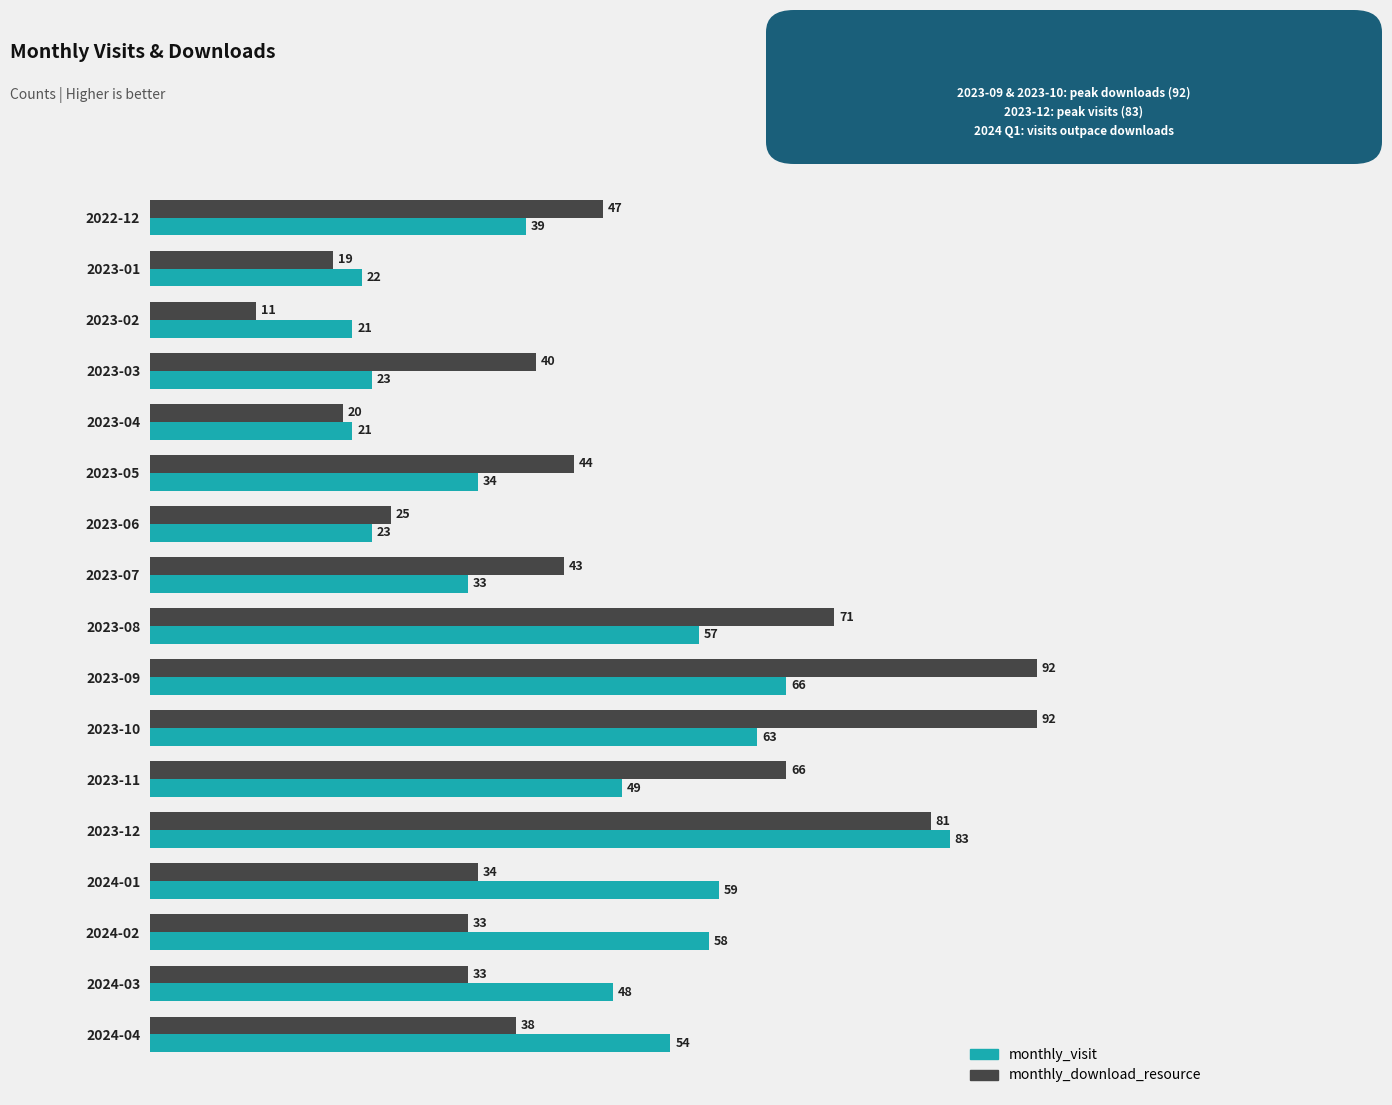

What is the difference between the maximum and minimum values in the monthly_visit series?

62